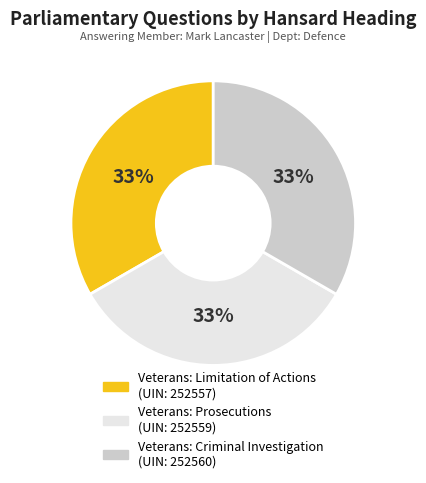

What percentage is the Veterans: Limitation of Actions slice, to the nearest percent?

33%